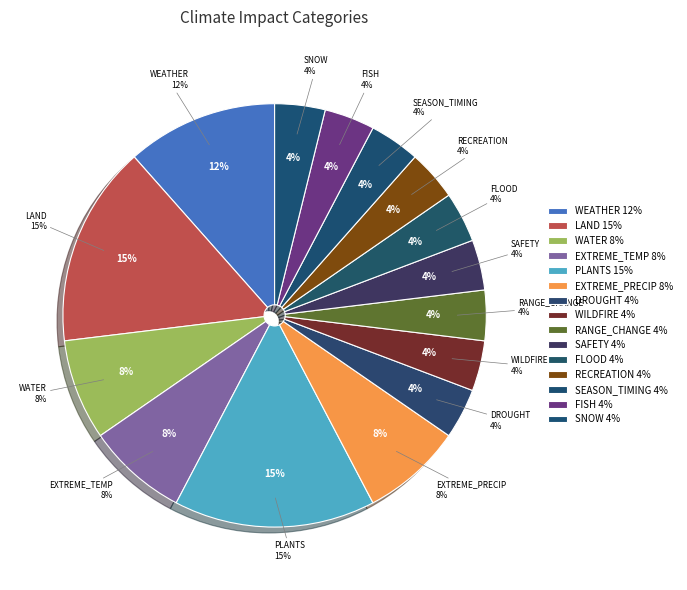

The LAND slice represents 2% of the pie. True or false?

False